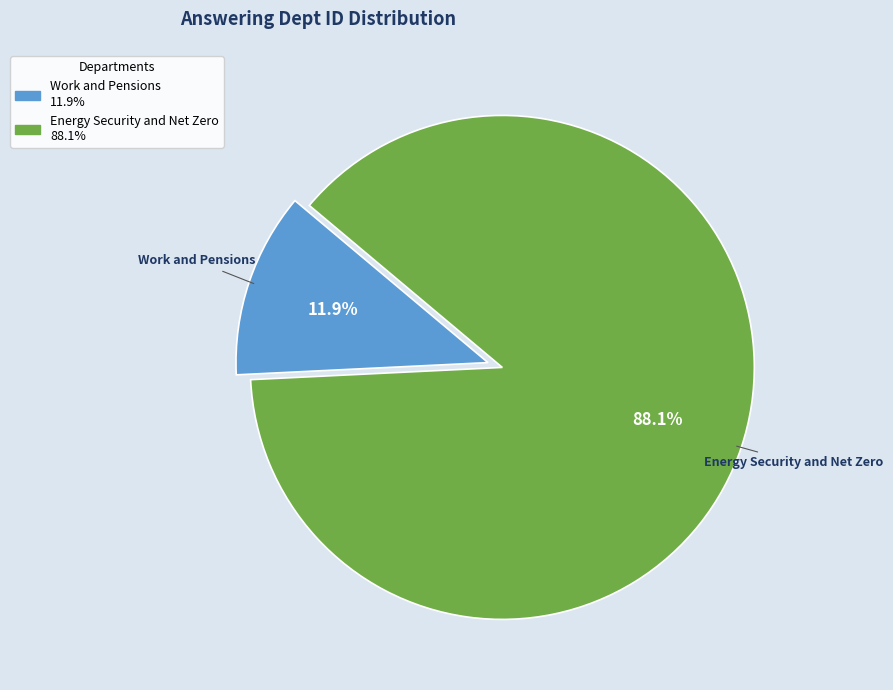

The Energy Security and Net Zero slice represents 88% of the pie. True or false?

True